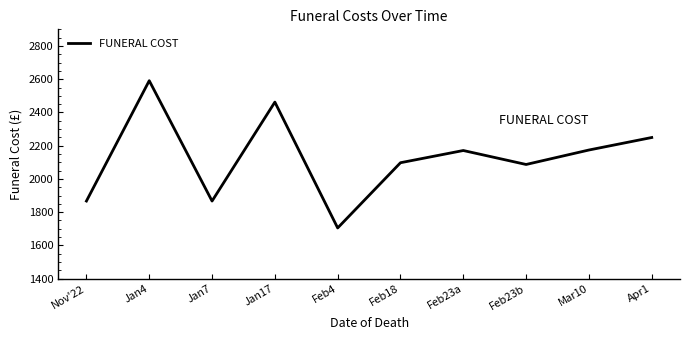

What is the approximate value at Feb23b?

2087.0